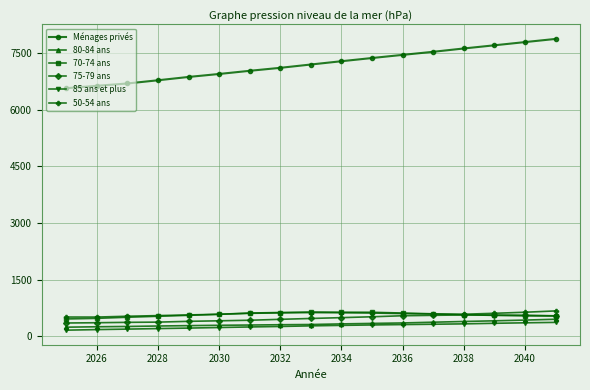

Which series has the largest total across all categories?

Ménages privés